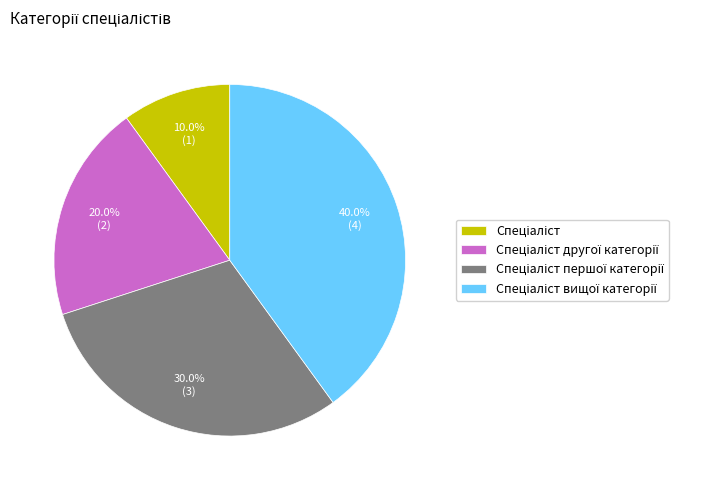

Is there any slice that represents more than half of the pie?

No